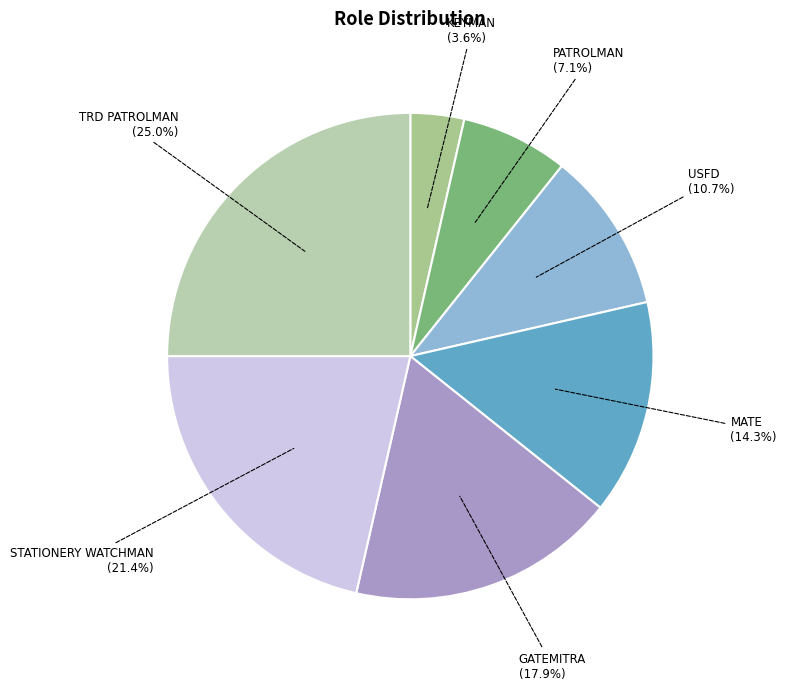

How many slices are in this pie chart?

7